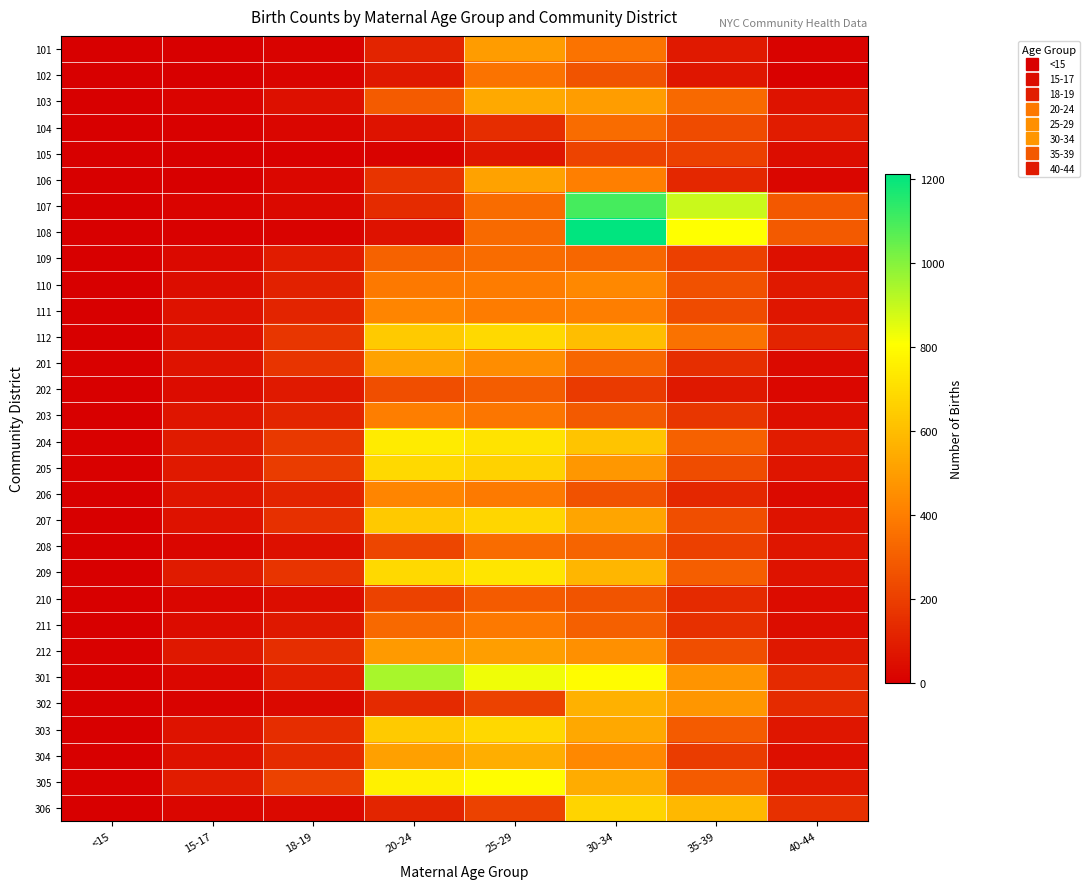

At which category is the sum across all series the highest?

30-34